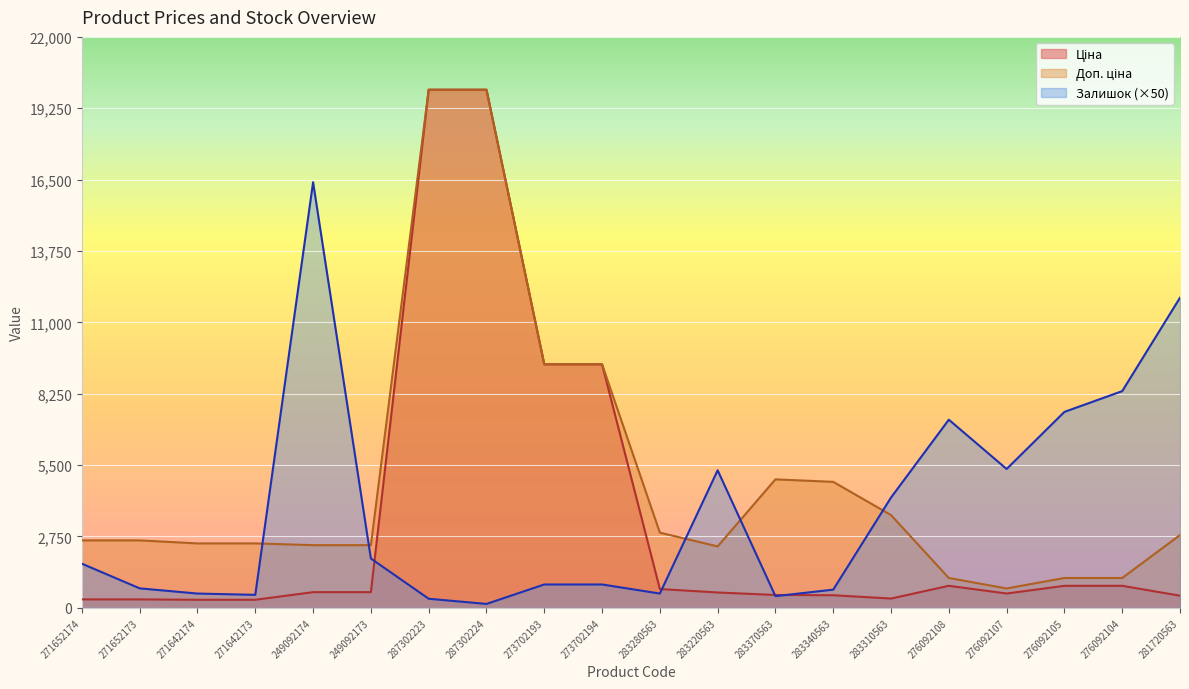

True or false: Доп. ціна has a value of 3652.3 at 271652174.

False